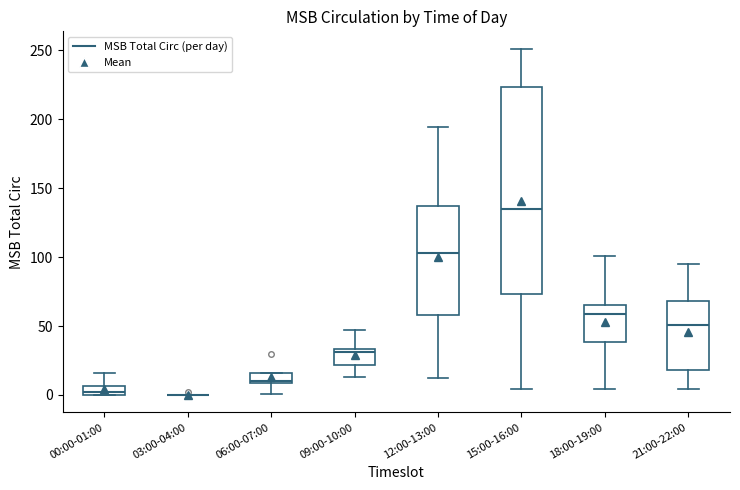

Where is the upper edge of the box for 09:00-10:00 on the y-axis? The values are not printed on the chart, so give them approximately, as read against the axis.

35